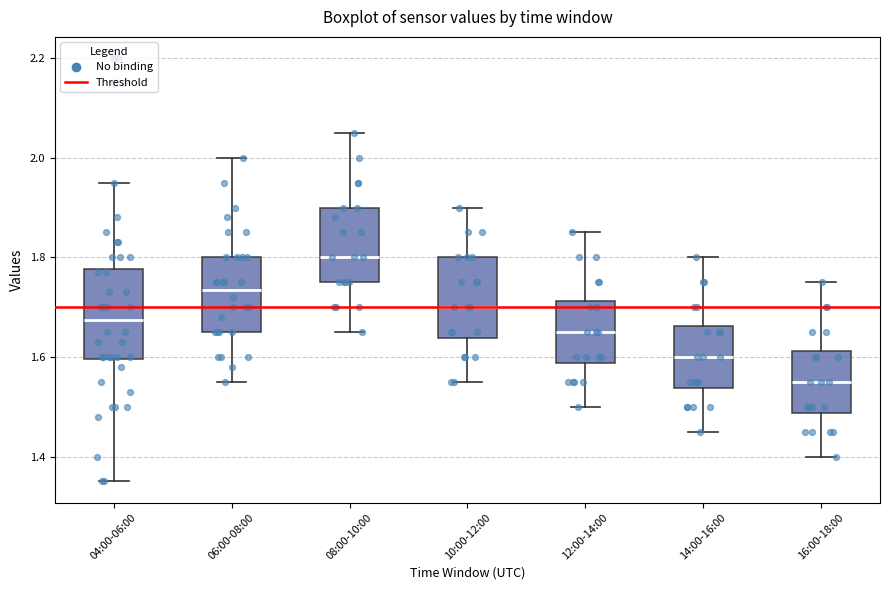

Where does the median line of the box for 12:00-14:00 sit on the y-axis? The values are not printed on the chart, so give them approximately, as read against the axis.

1.66